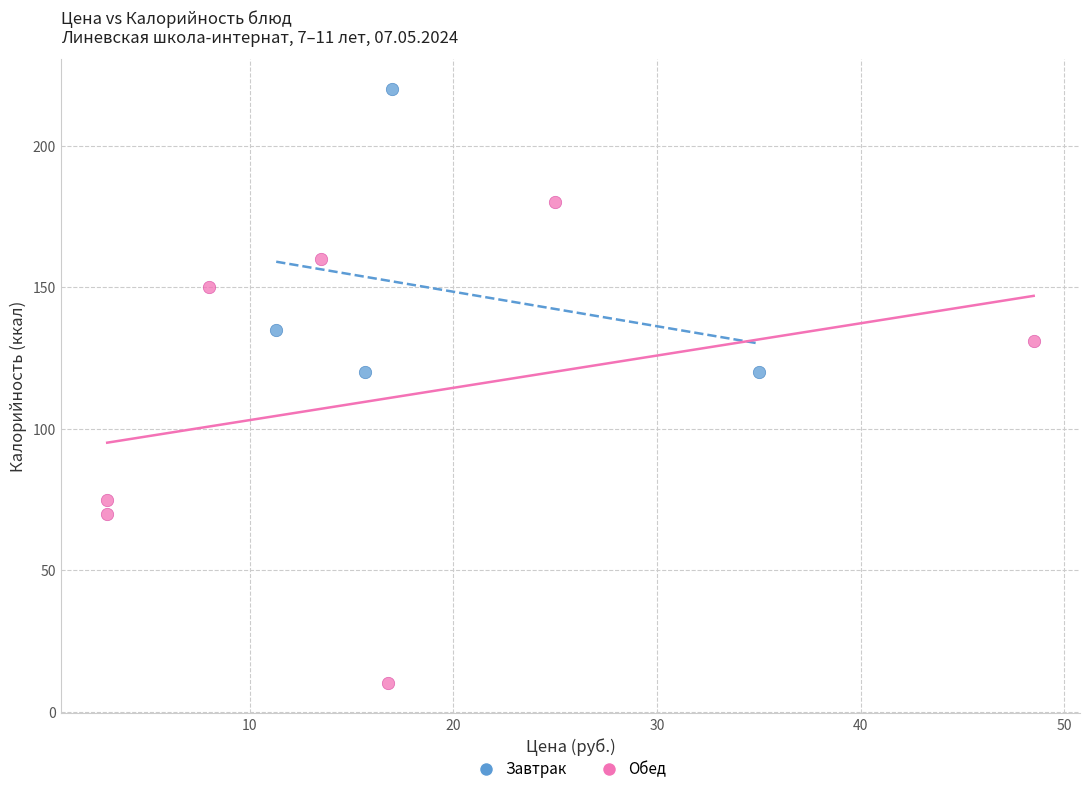

What are all the series names shown in the legend?

Завтрак, Обед